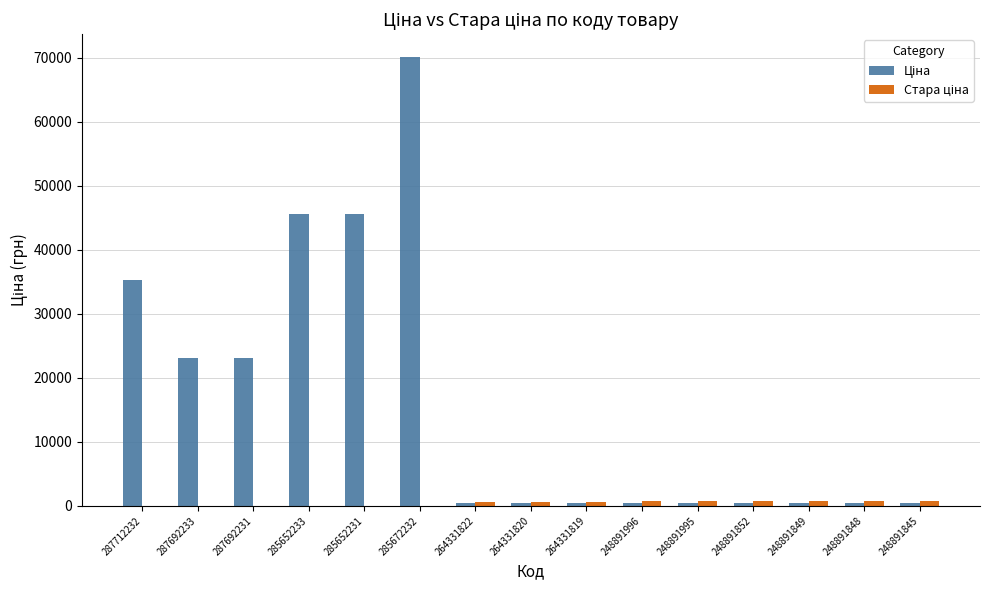

At which category is the sum across all series the highest?

285672232